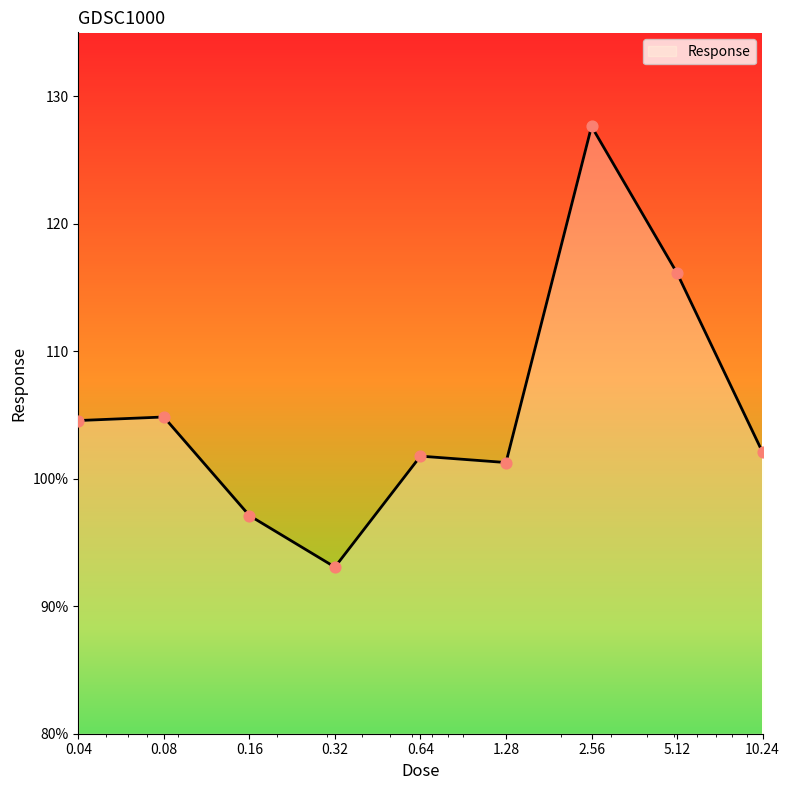

Is this an area chart (filled region under the line)?

Yes